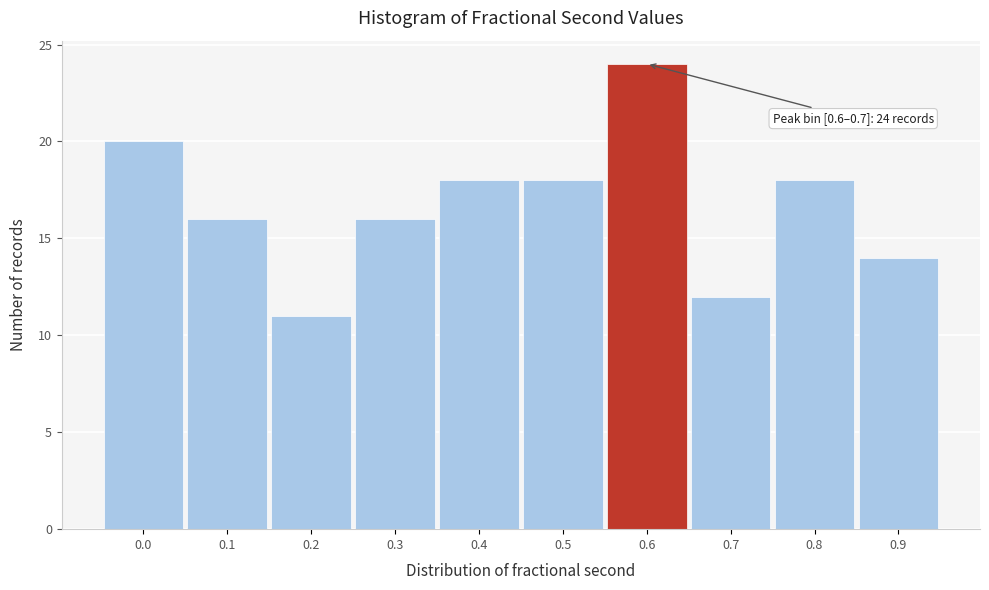

Reading left to right, extract all data points from this chart.

0.0=20	0.1=16	0.2=11	0.3=16	0.4=18	0.5=18	0.6=24	0.7=12	0.8=18	0.9=14